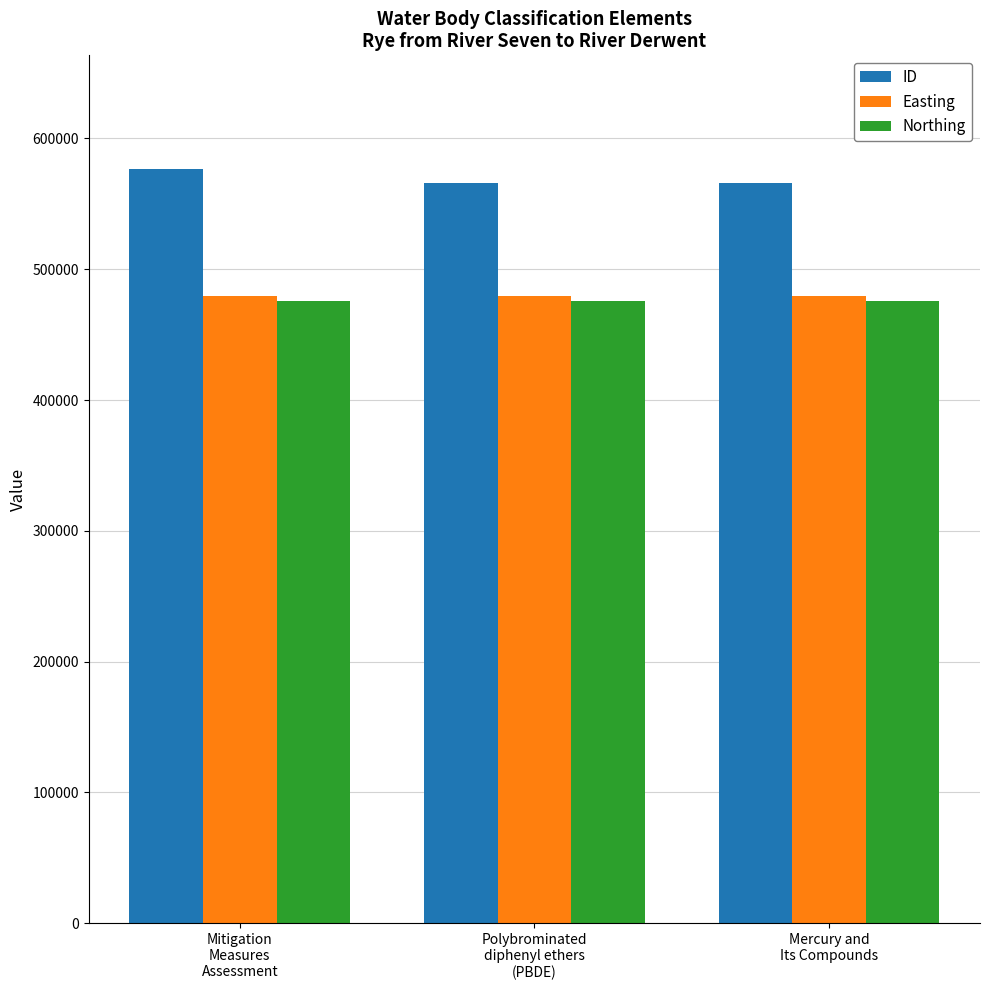

What is the total value across all series at Mercury and
Its Compounds?

1521090